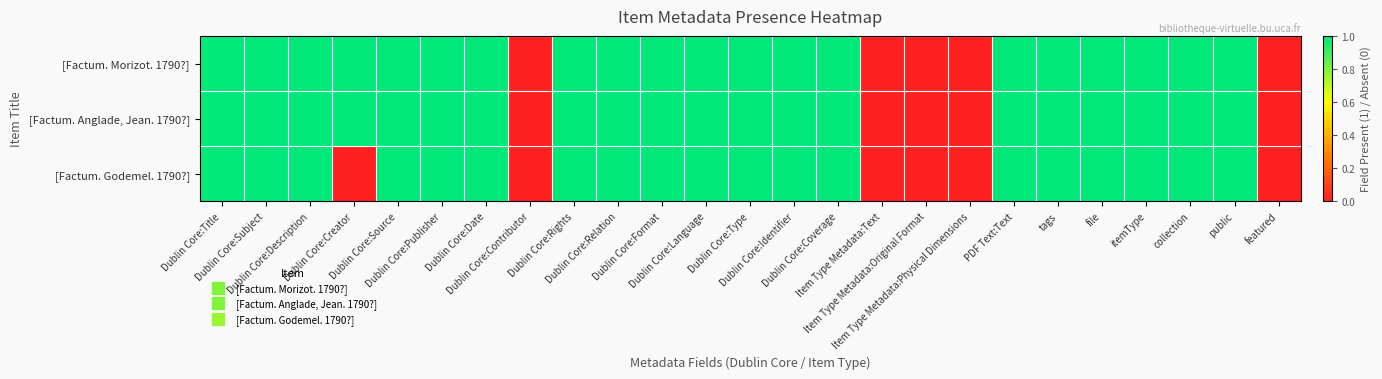

At which category is the sum across all series the highest?

Dublin Core:Title